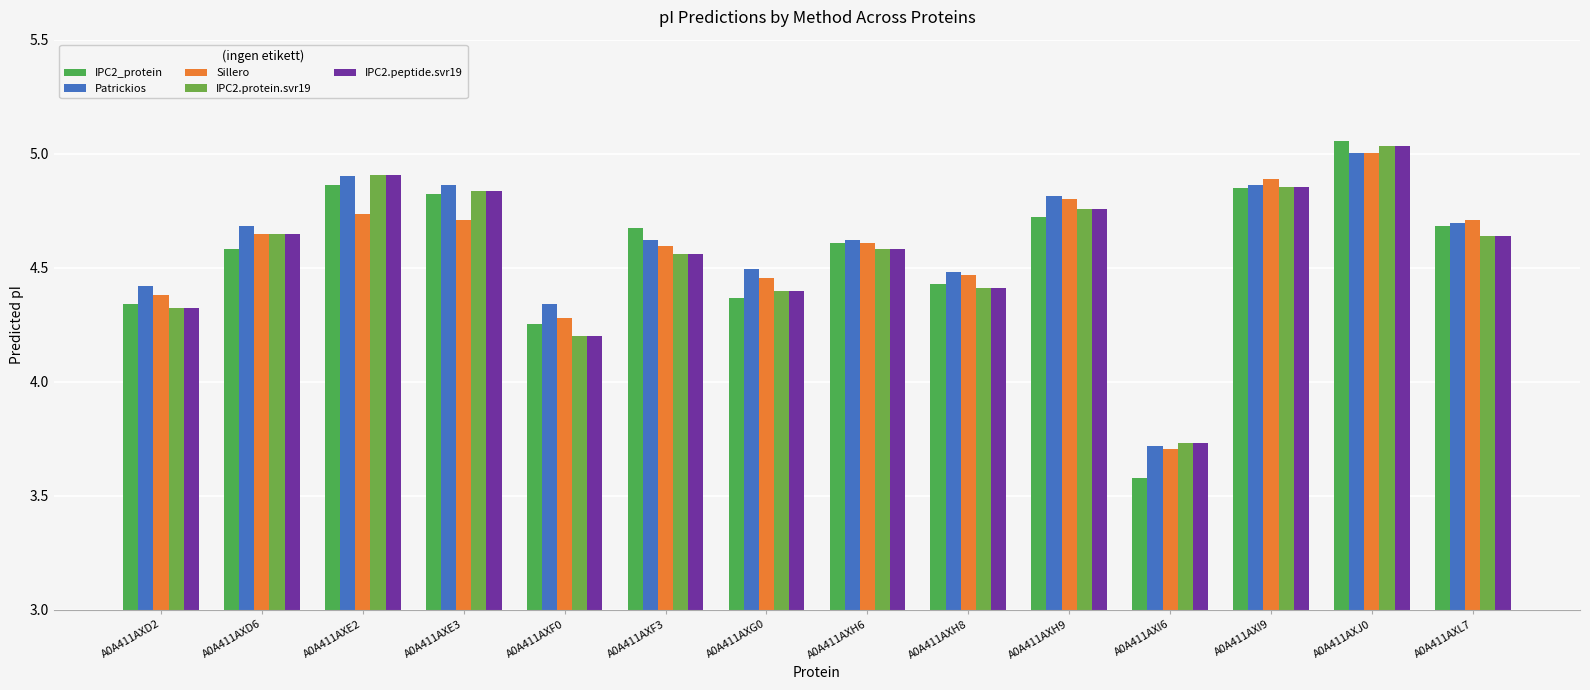

What is the sum of the IPC2.peptide.svr19 values at A0A411AXI6 and A0A411AXE3?

8.6